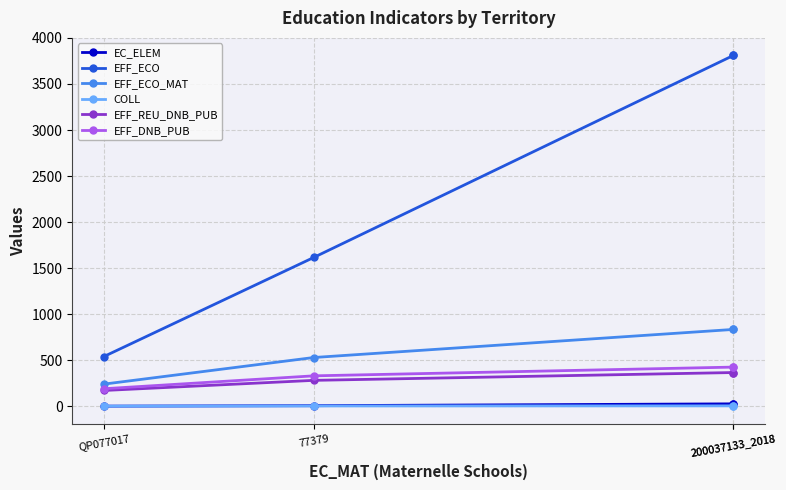

Is it true that EC_ELEM equals 27 at 200037133_2018?

True